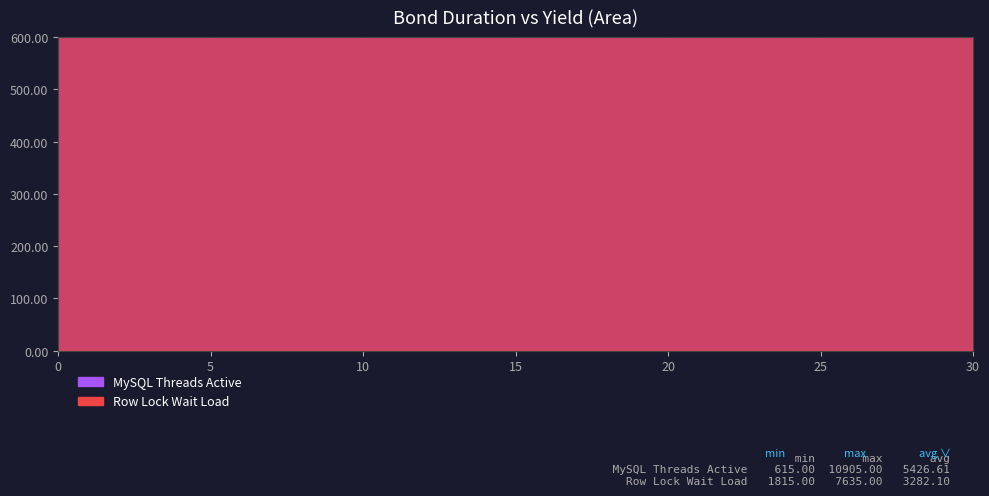

What is the value of the Row Lock Wait Load point at the 28th from the left?

3135.0